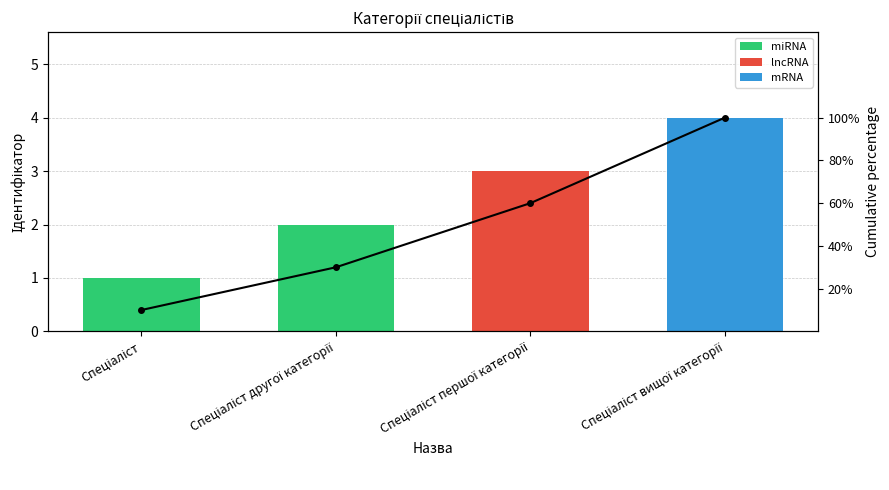

What is the label of the 1st bar from the right?

Спеціаліст вищої категорії